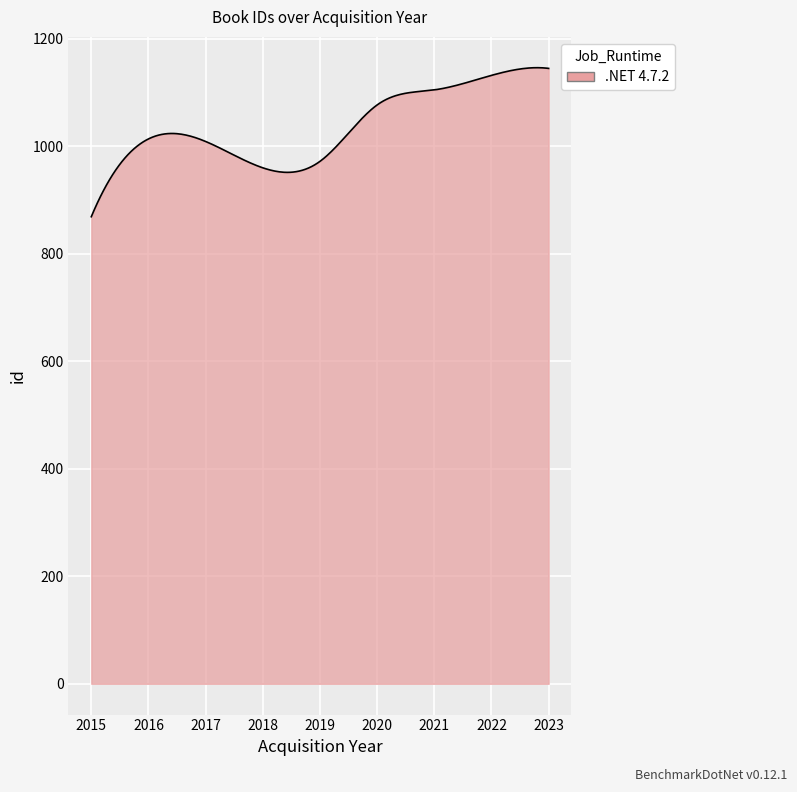

What is the greatest value displayed?

1146.3